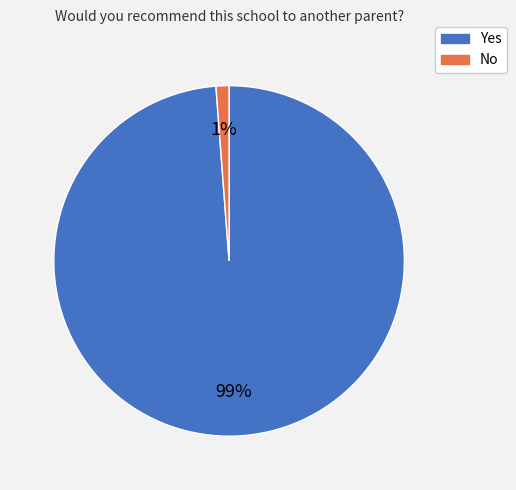

To the nearest percent, what is the difference between the largest and smallest slice percentages?

98%